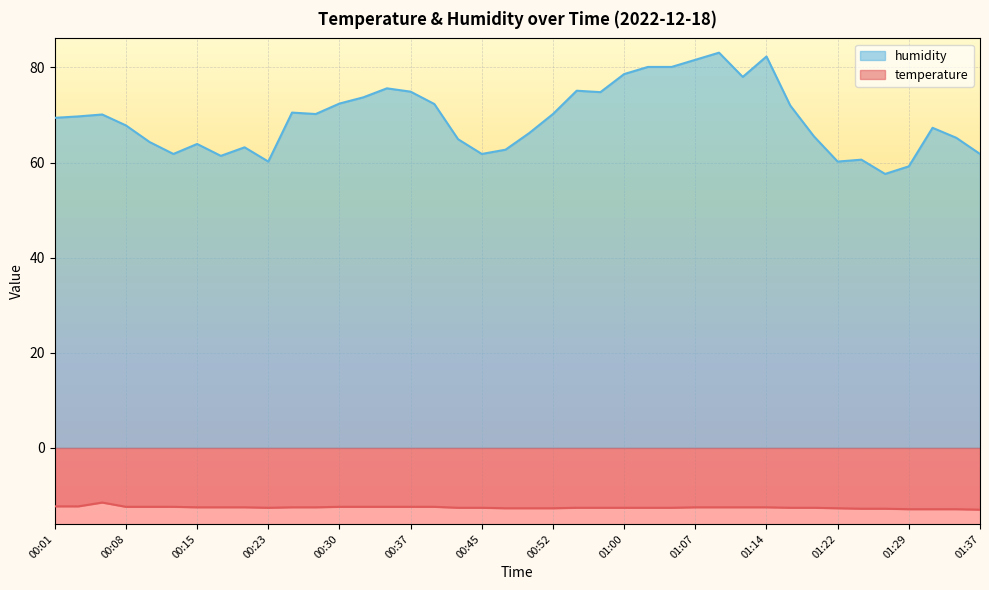

What is the difference between the maximum and second lowest values in the temperature series?

1.4